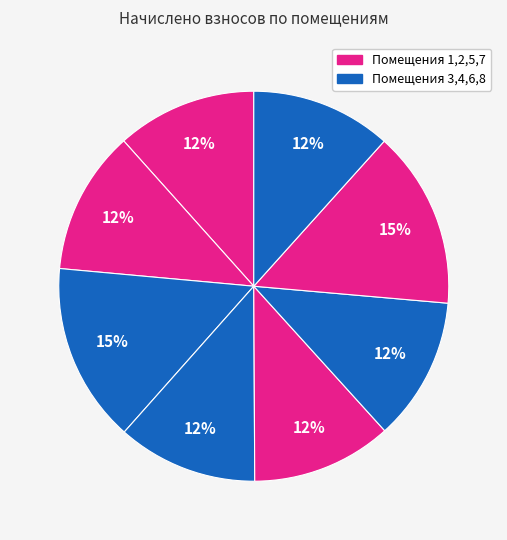

How many slices are in this pie chart?

8